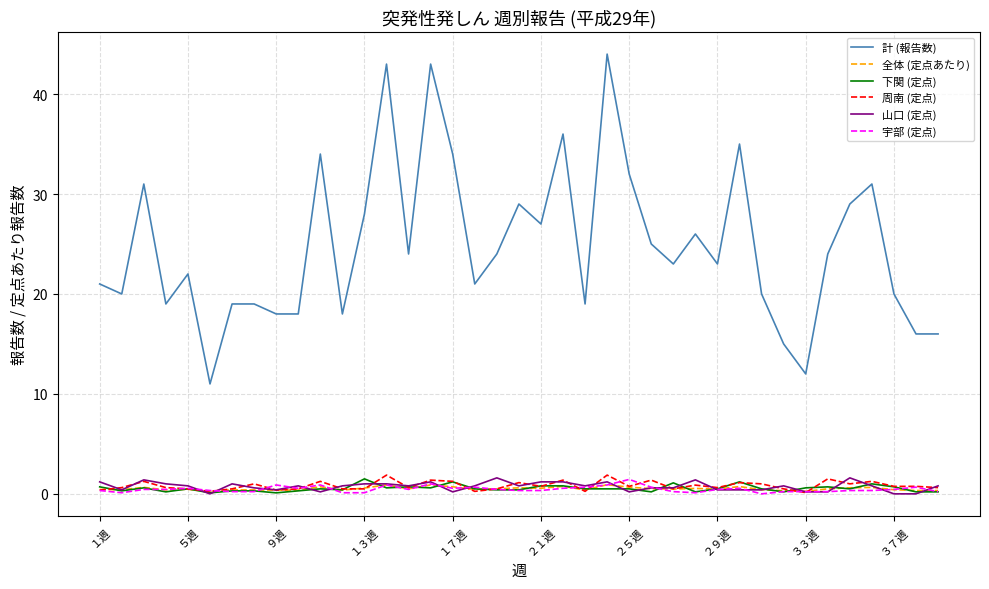

What is the difference between the second highest and second lowest values in the 山口 (定点) series?

1.6